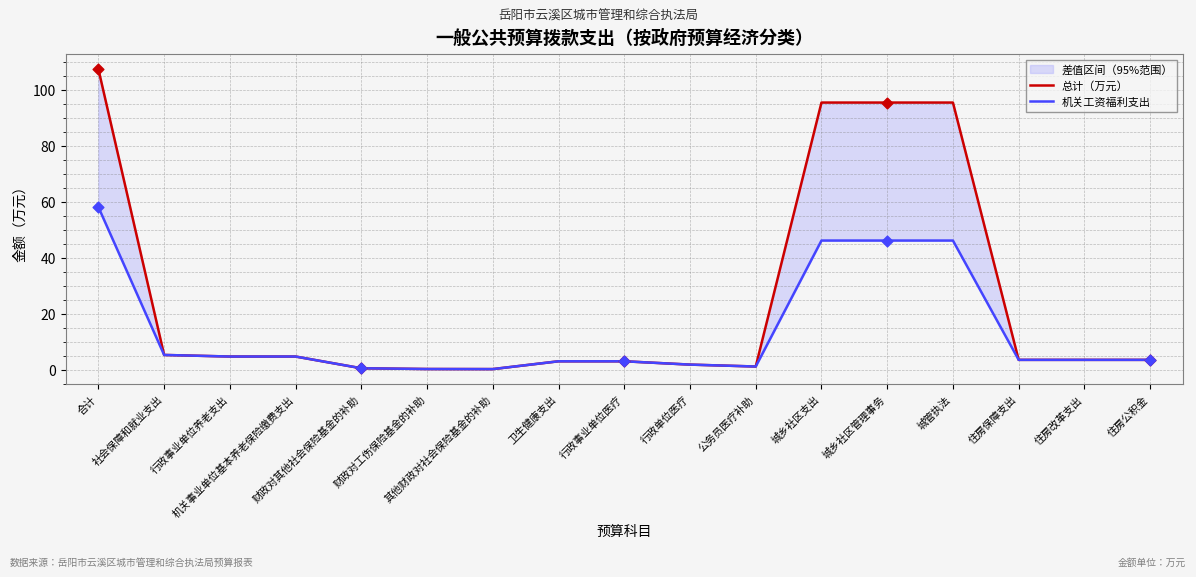

Which series has the largest total across all categories?

总计（万元）